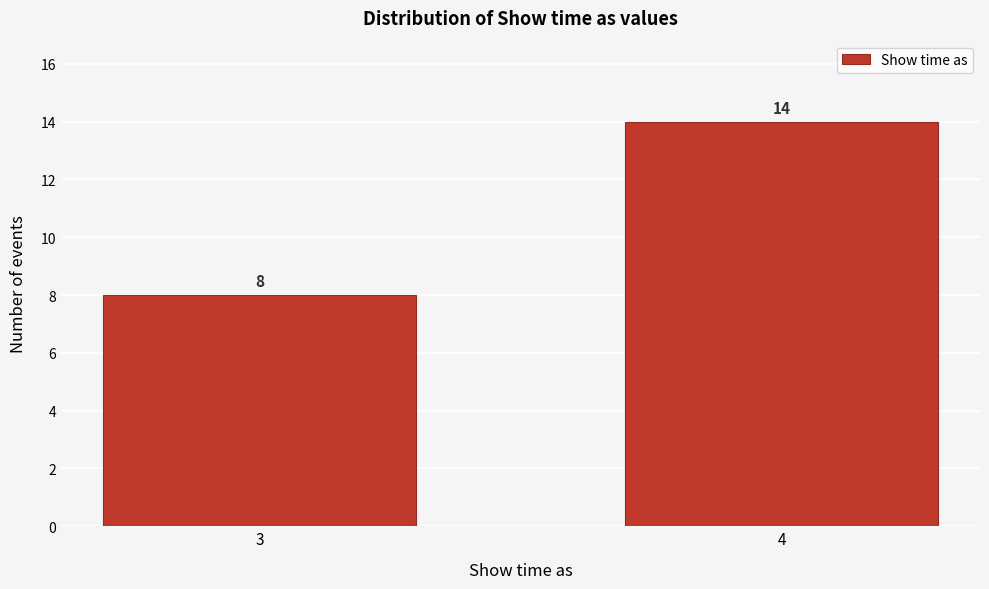

Reading right to left, transcribe all the data shown in this chart.

14	8